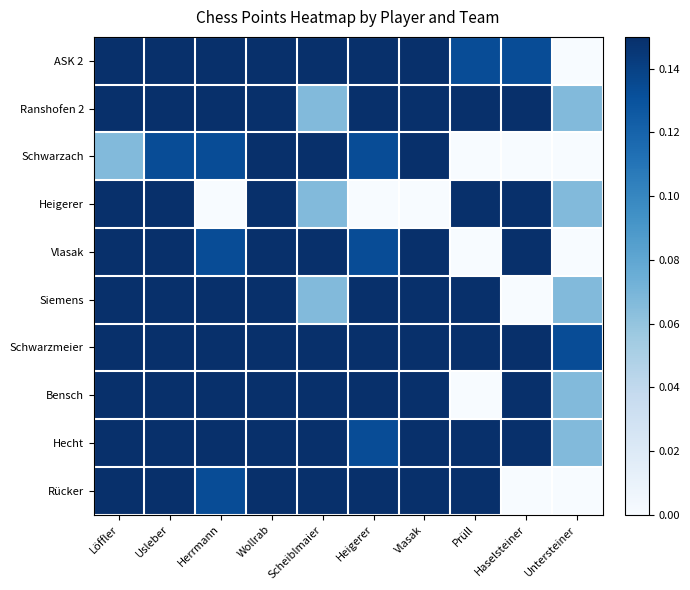

Rank the series by their maximum value, from lowest to highest.

Heigerer, Rücker, Ranshofen 2, Vlasak, Siemens, ASK 2, Schwarzach, Schwarzmeier, Bensch, Hecht